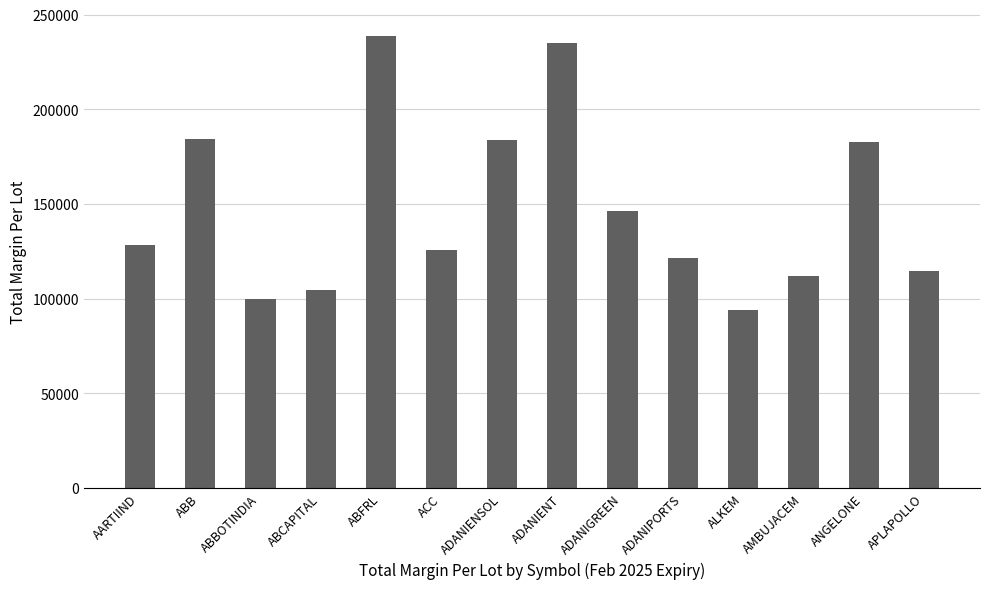

The value at AARTIIND is 128276.2. True or false?

True